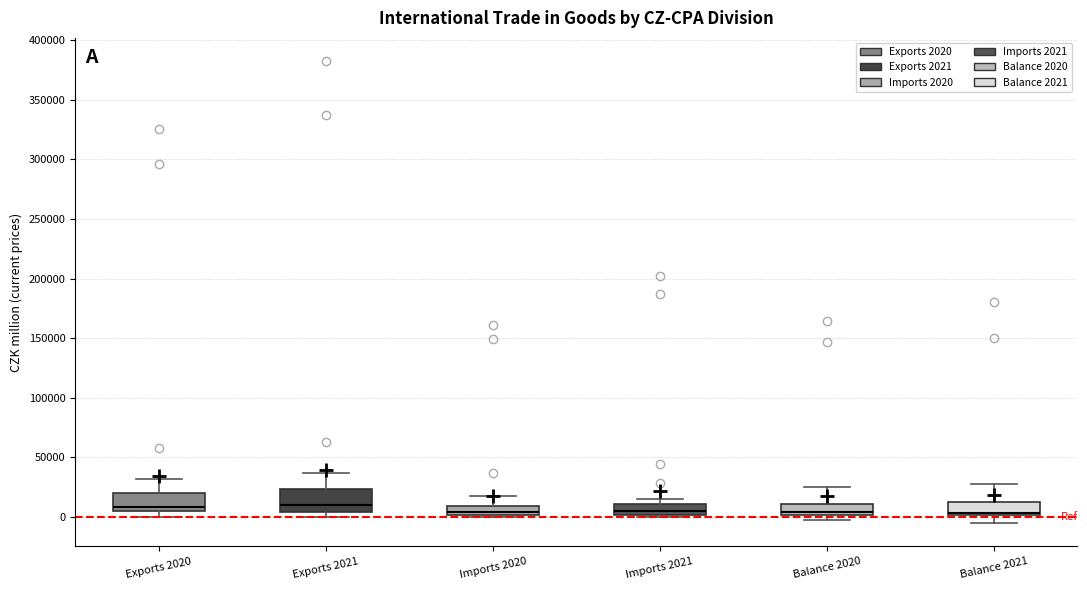

Where is the upper edge of the box for Exports 2021 on the y-axis? The values are not printed on the chart, so give them approximately, as read against the axis.

25000